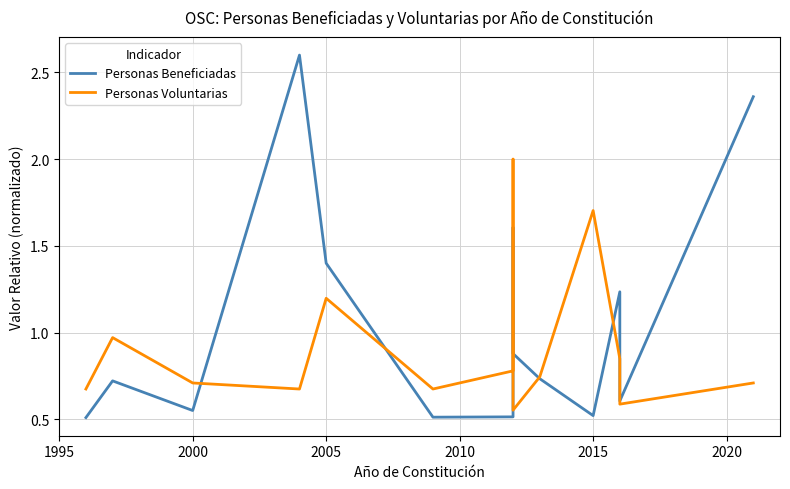

What is the value of the Personas Beneficiadas point at the 2nd from the left?

0.7